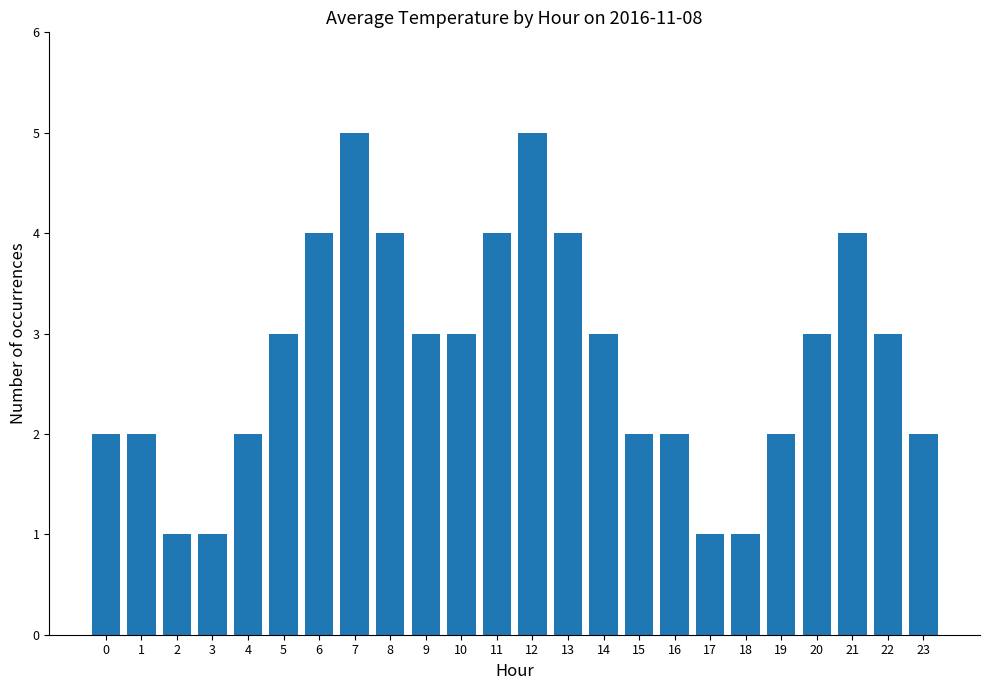

Read the value at 8.

4